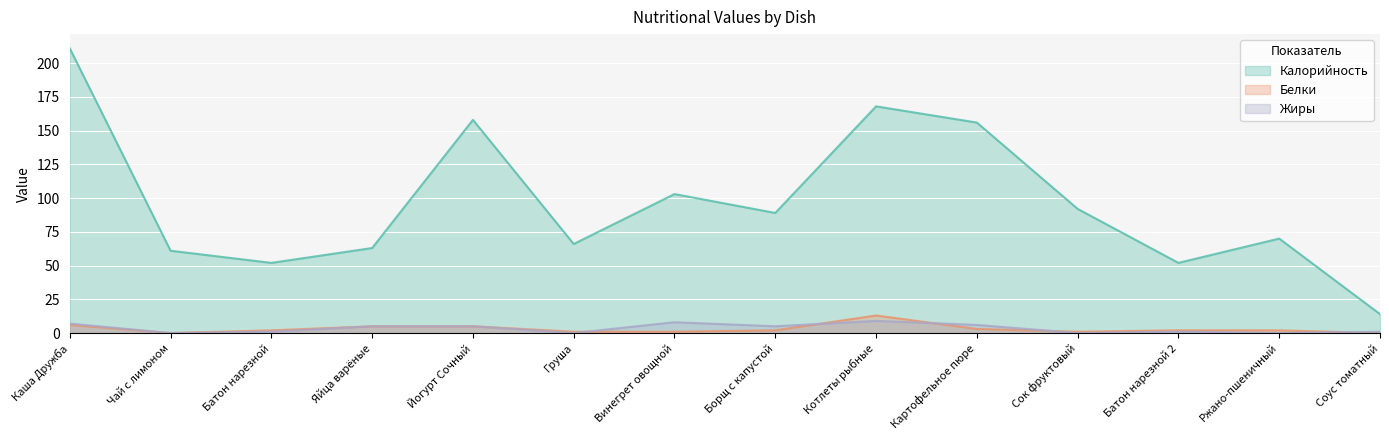

In Жиры, how many points are higher than both neighbors (excluding endpoints)?

3